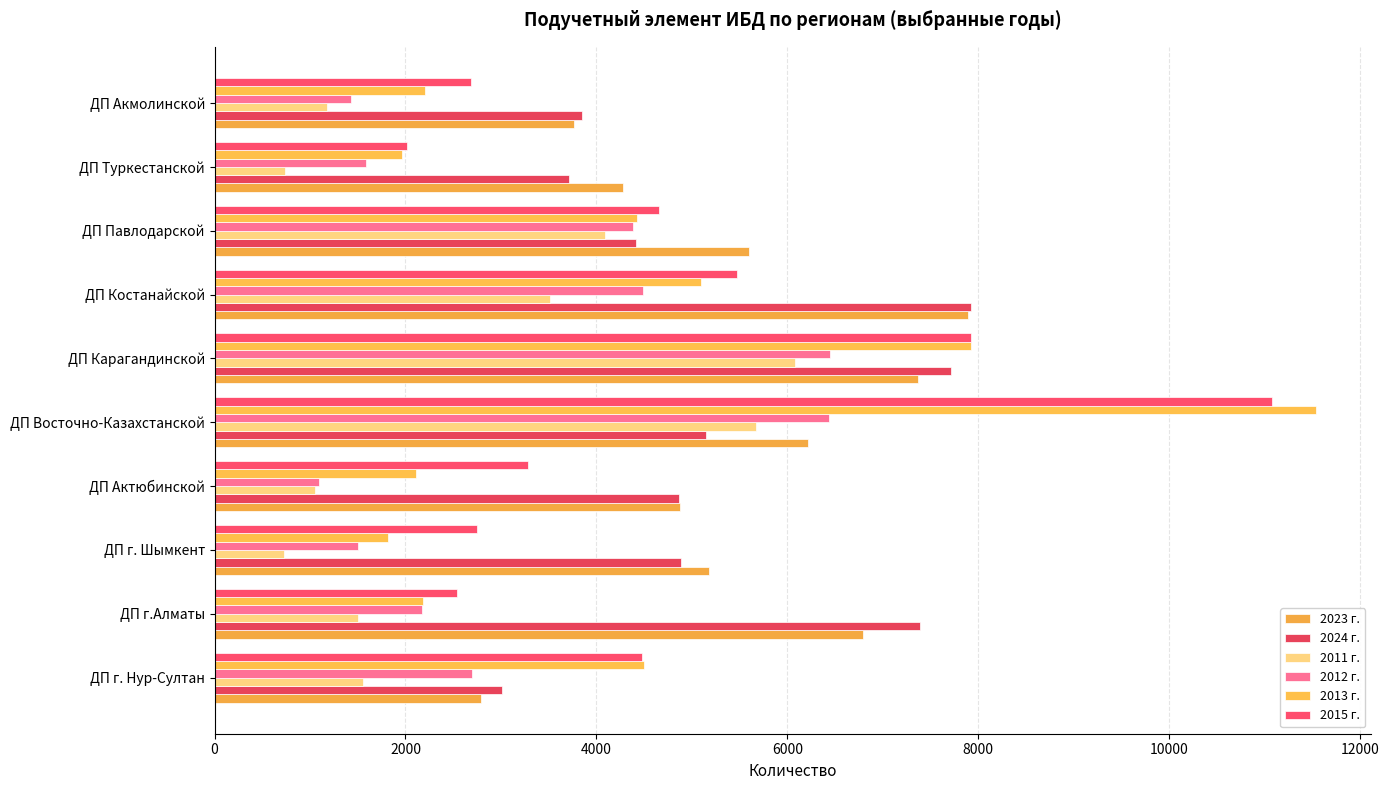

How many categories are shown in the chart?

10